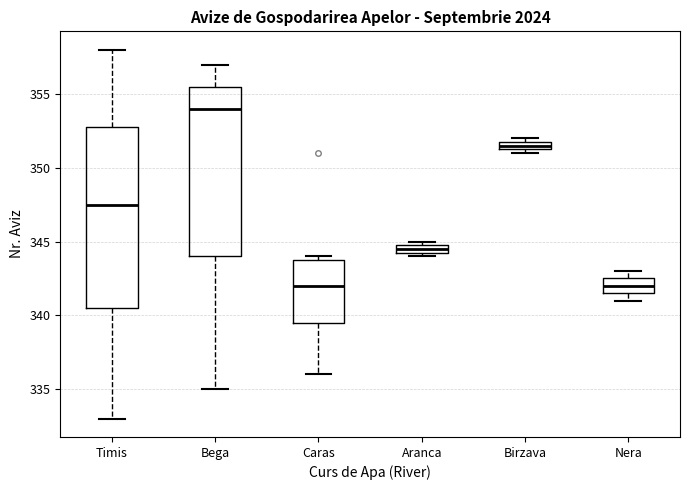

Which box has the highest median line?

Bega